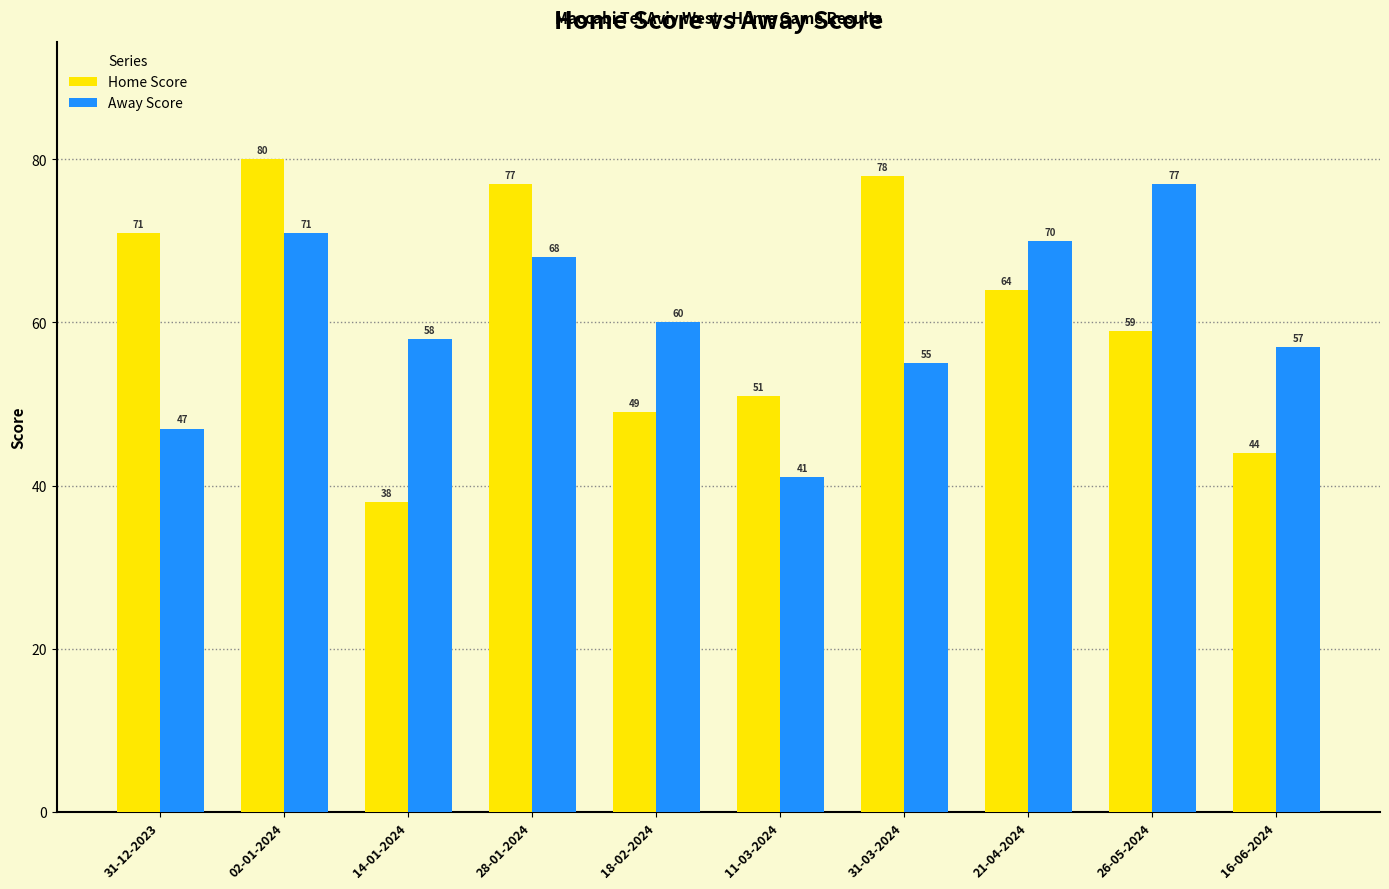

What is the minimum value shown in the chart?

38